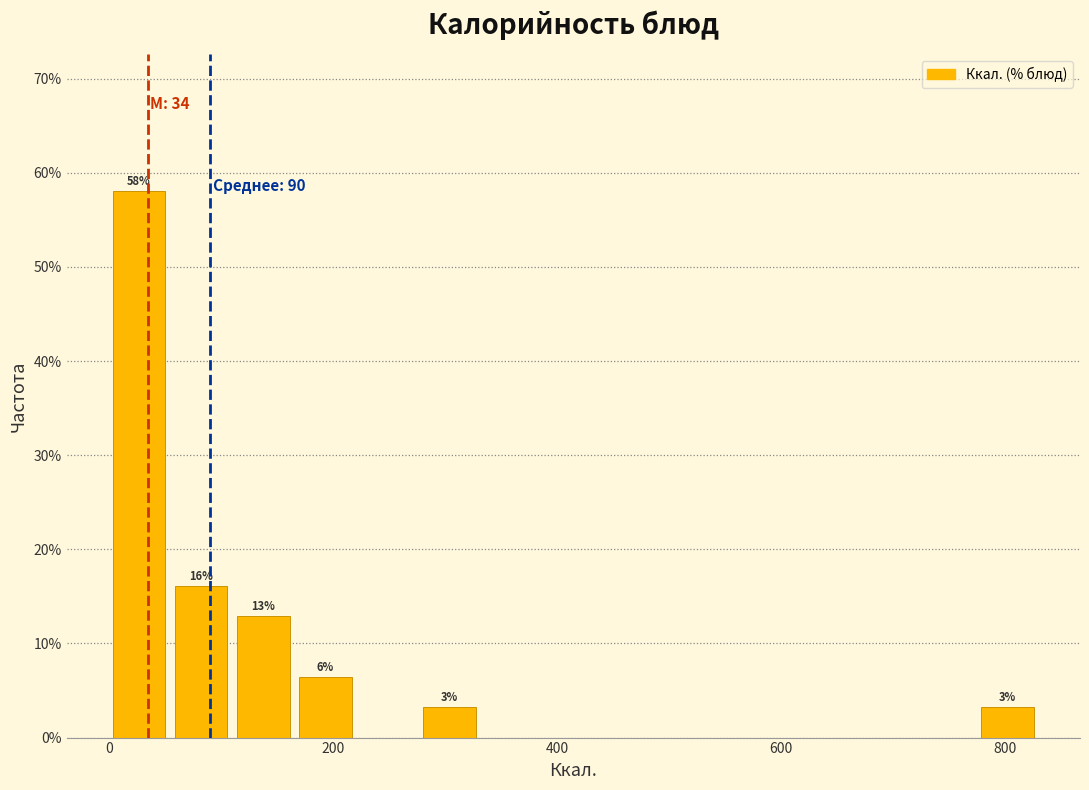

Read against the x-axis, roughly where is the centre of the tallest bar?

20